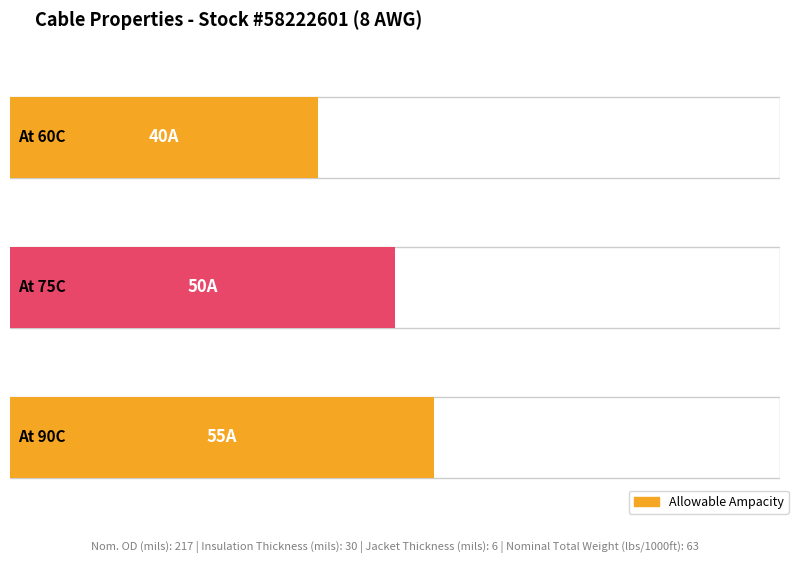

Read the value at At 90C.

55